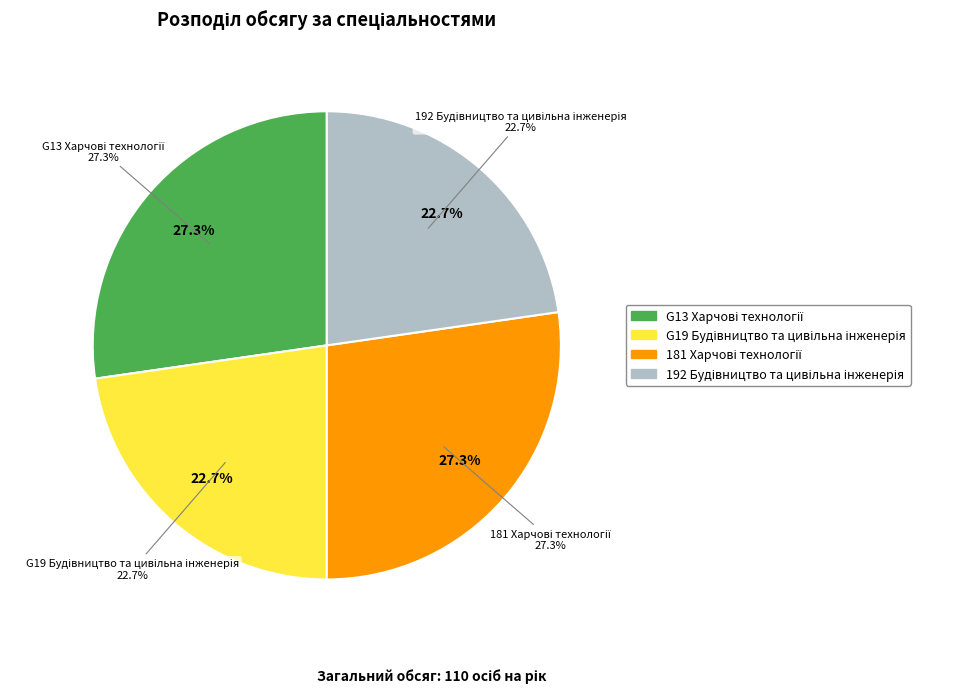

True or false: 181 Харчові технології accounts for 14% of the total.

False